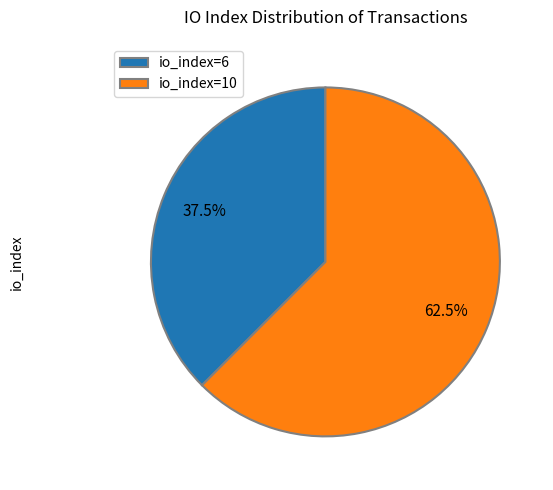

Which slice represents more than half of the pie?

io_index=10